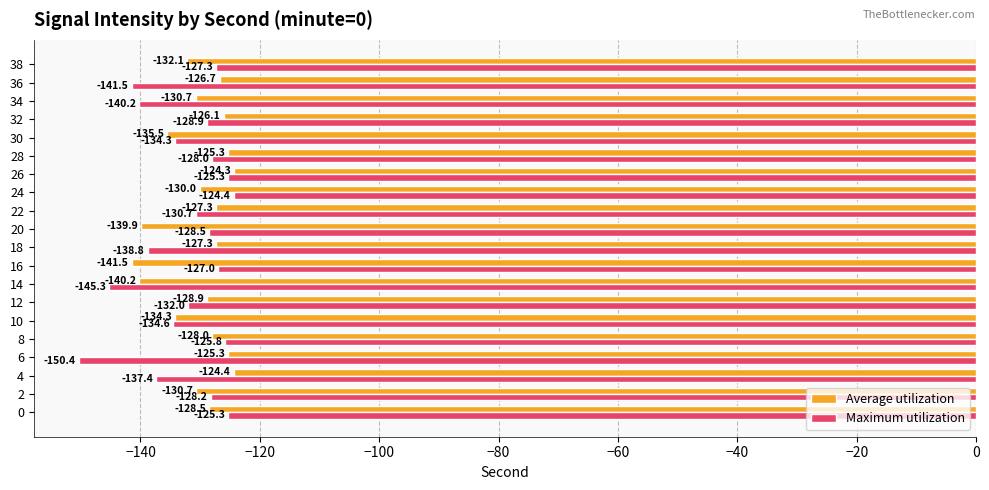

What is the difference between the highest and lowest values at 20?

11.4